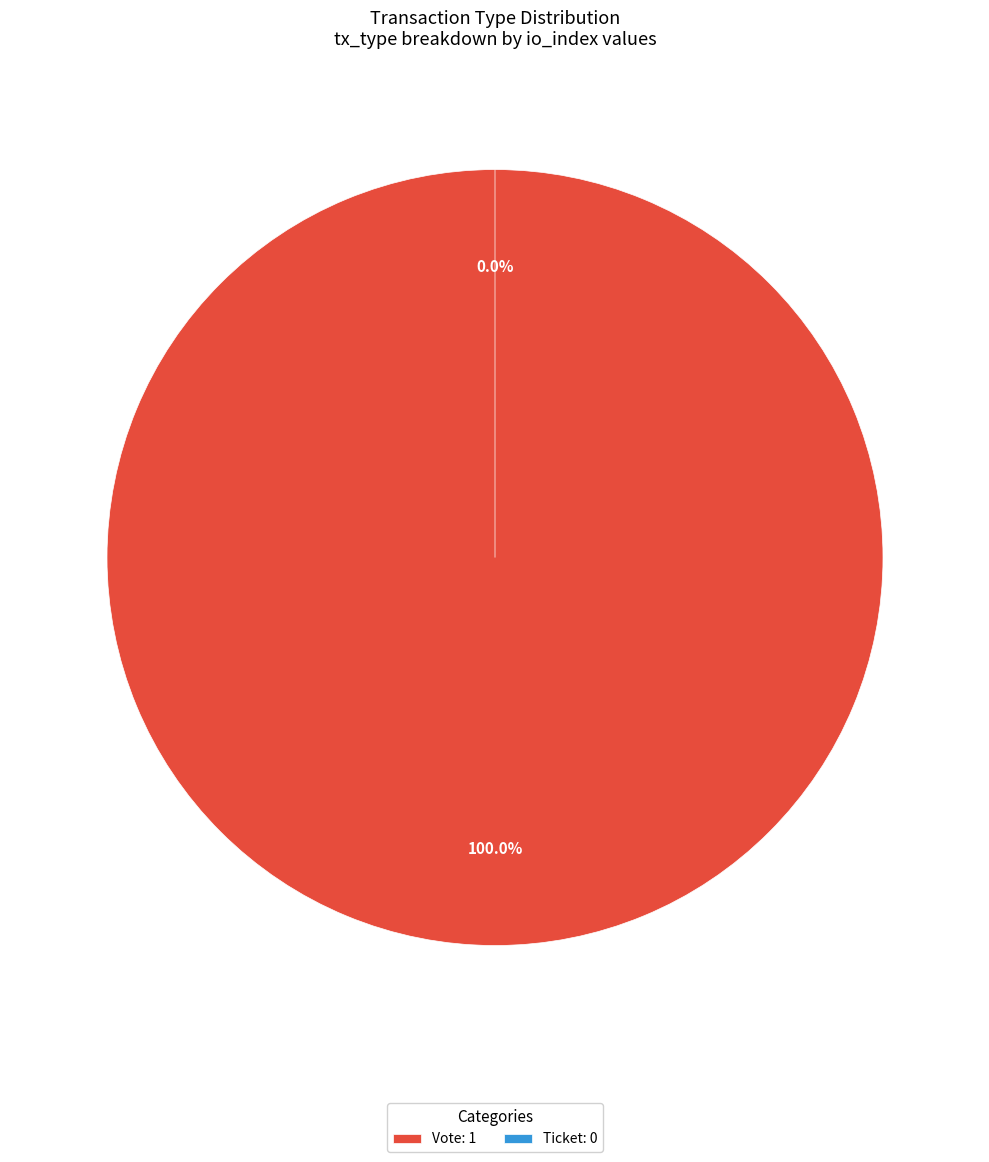

Rank the categories by value from highest to lowest.

Vote, Ticket